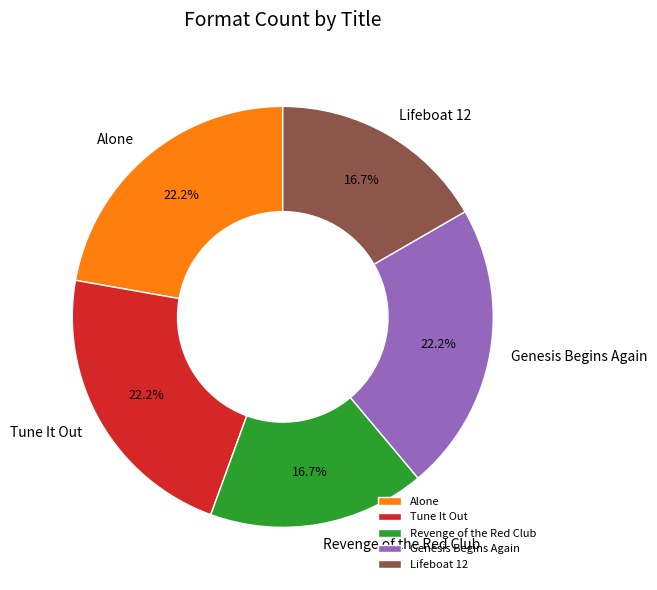

What percentage is NOT represented by Revenge of the Red Club?

83.3%